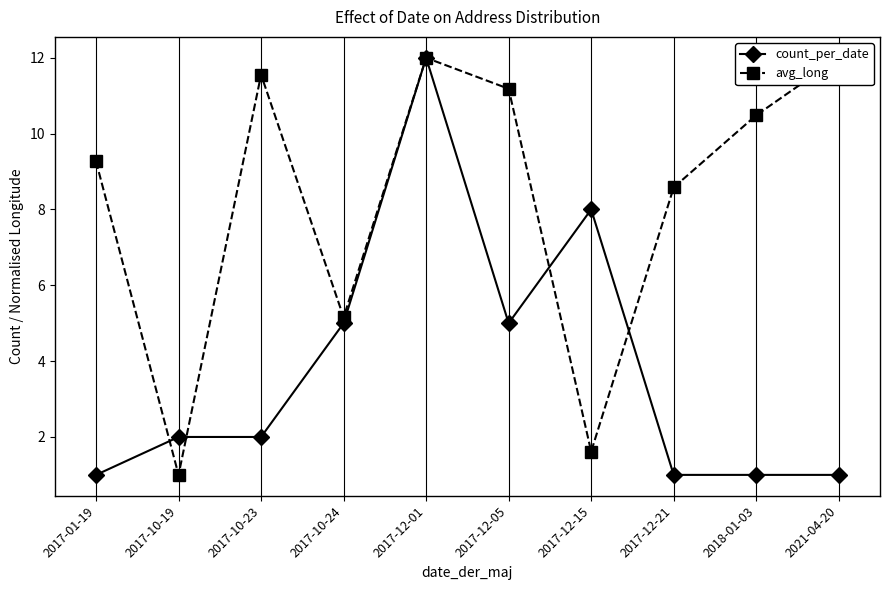

True or false: avg_long has a value of 5.2 at 2017-10-24.

True